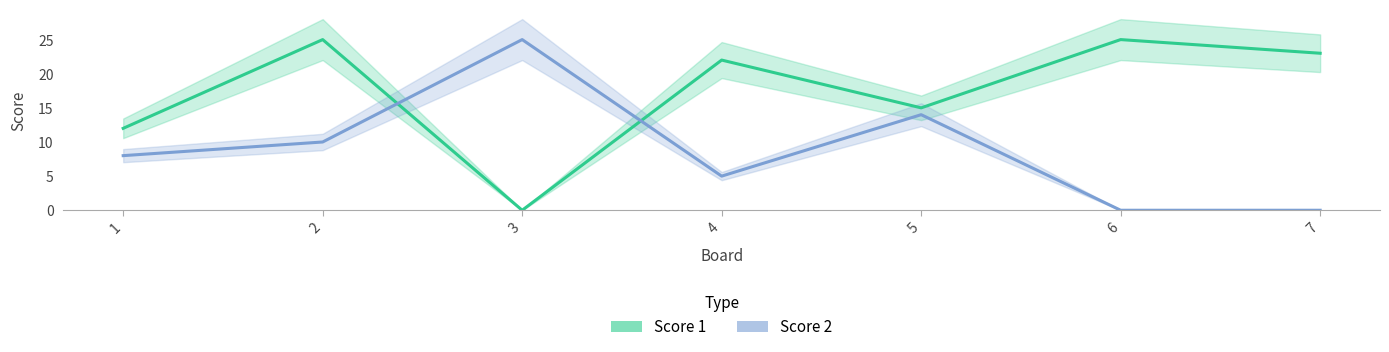

Rank the series by their maximum value, from highest to lowest.

Score 1, Score 2